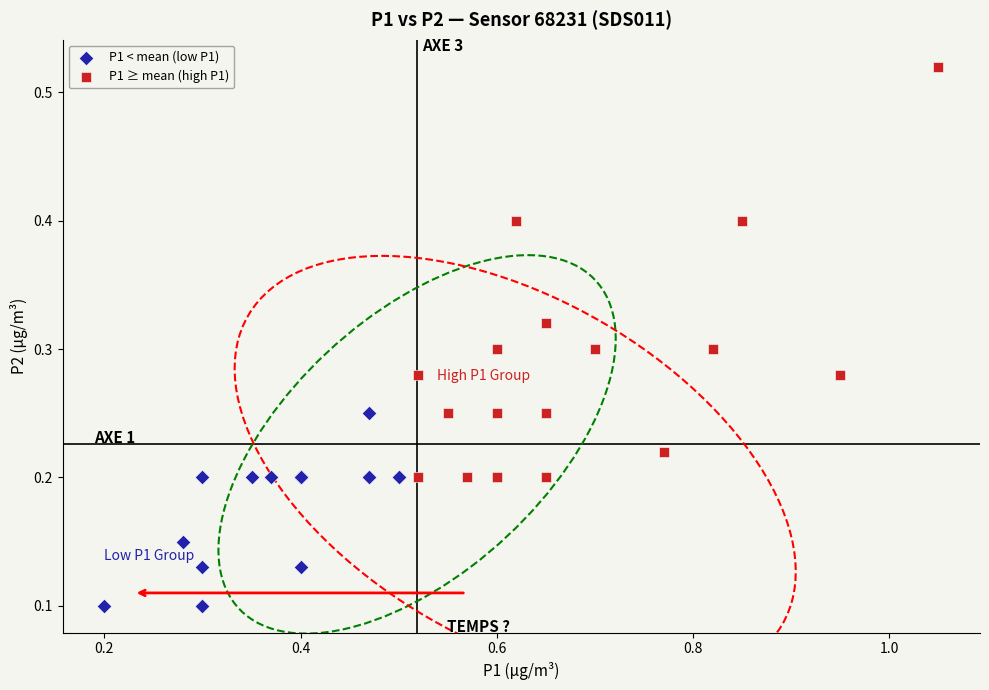

Which series has the largest Y range (max minus min)?

P1 ≥ mean (high P1)